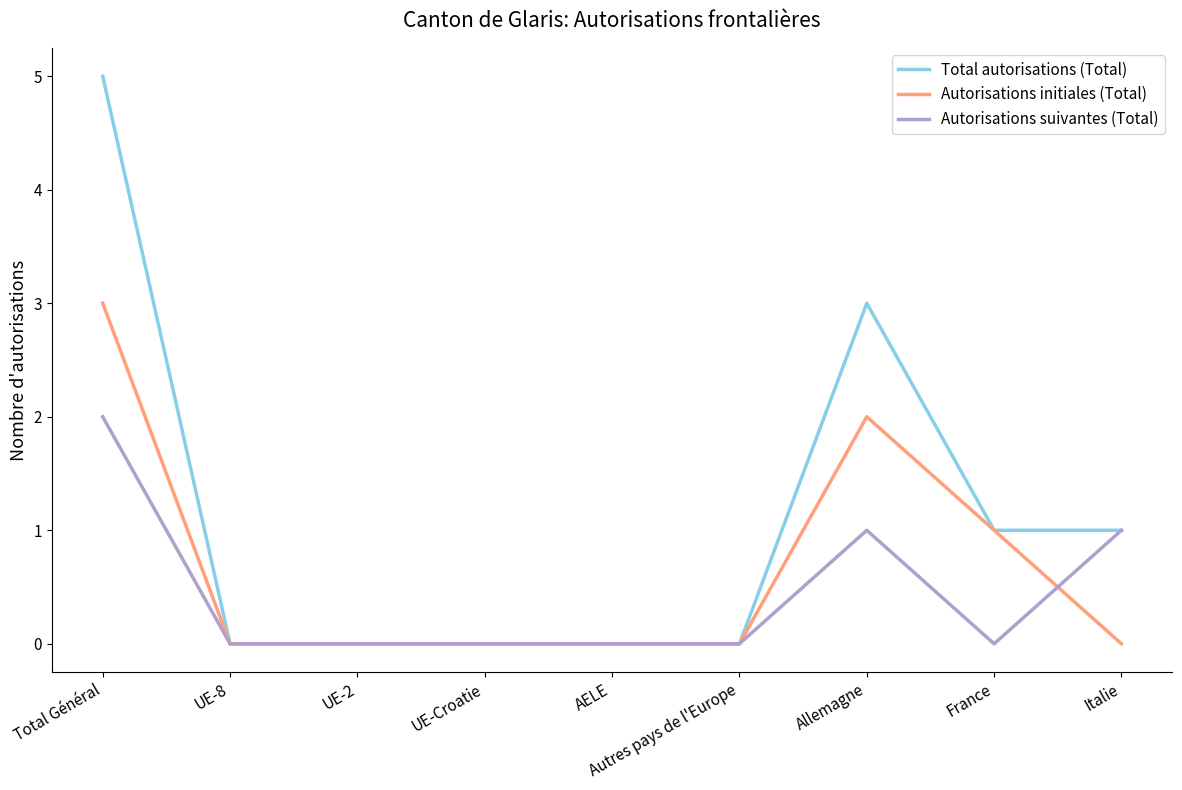

At which category is the sum across all series the highest?

Total Général